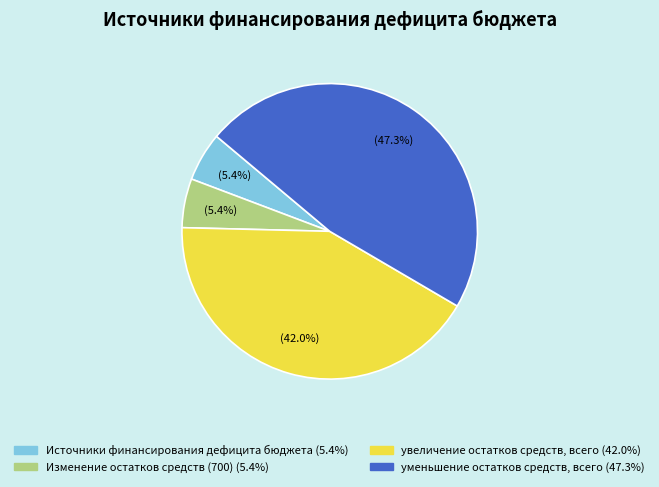

Which slice is the largest?

уменьшение остатков средств, всего